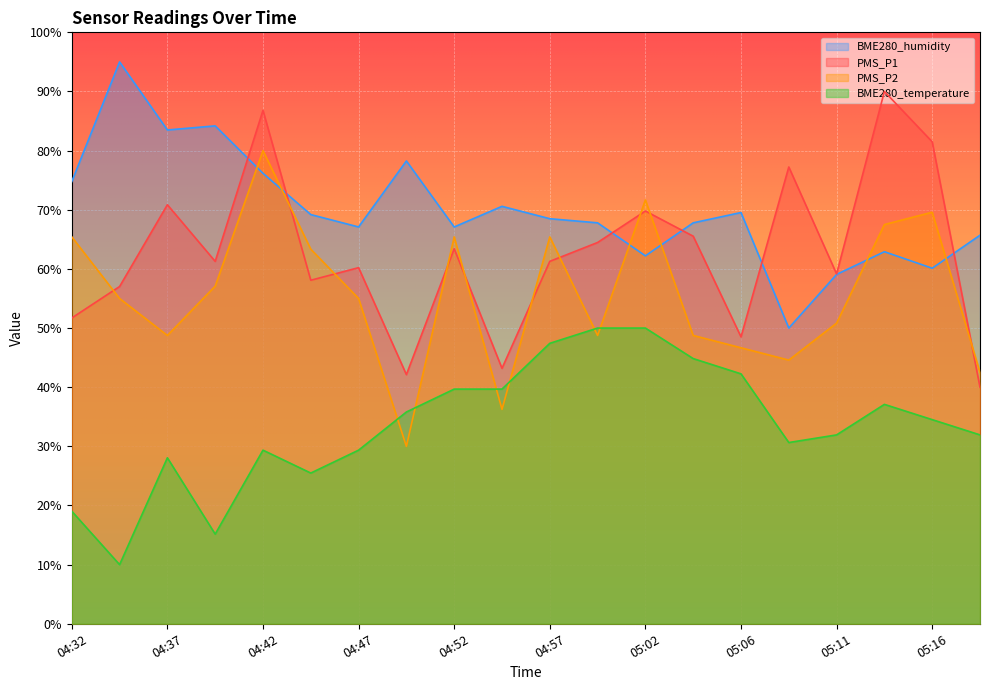

What is the minimum value for PMS_P1?

40.0